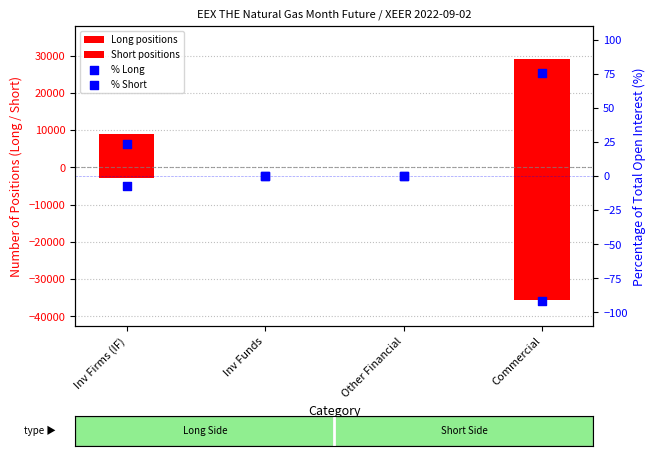

At which category is the sum across all series the highest?

Inv Firms (IF)